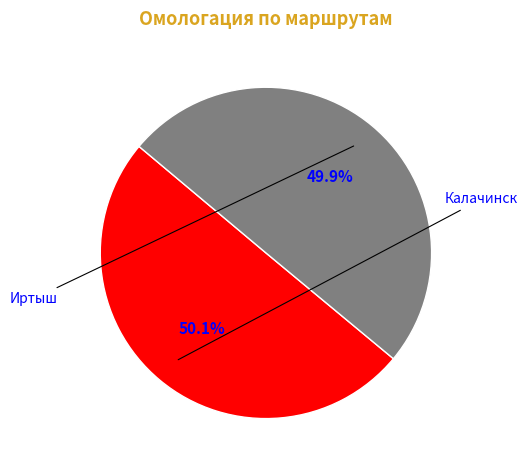

To the nearest percent, what is the combined percentage of Калачинск and Иртыш?

100%